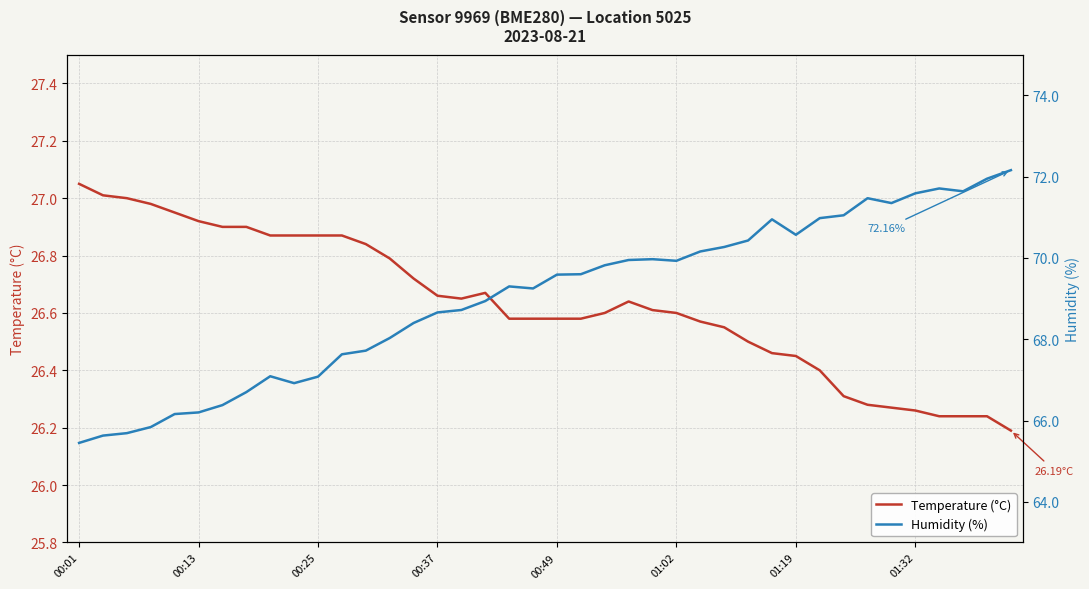

What is the highest value of the Temperature (°C) series?

27.1